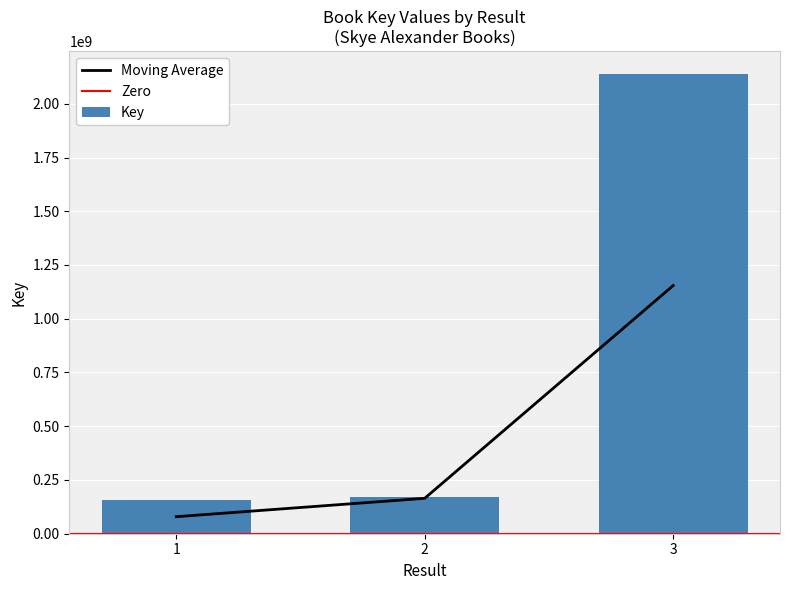

The value at 2 is 170994387. True or false?

True